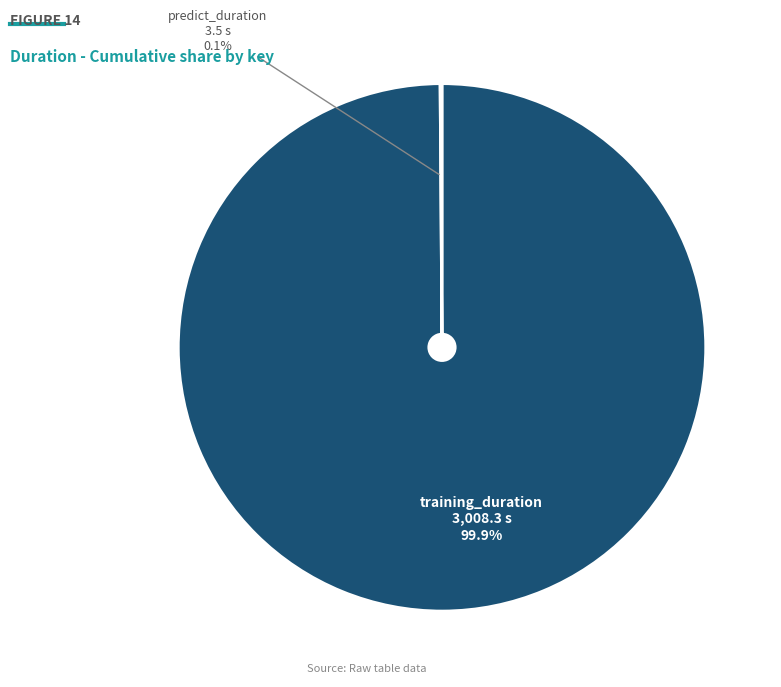

Is there any slice that represents more than half of the pie?

Yes